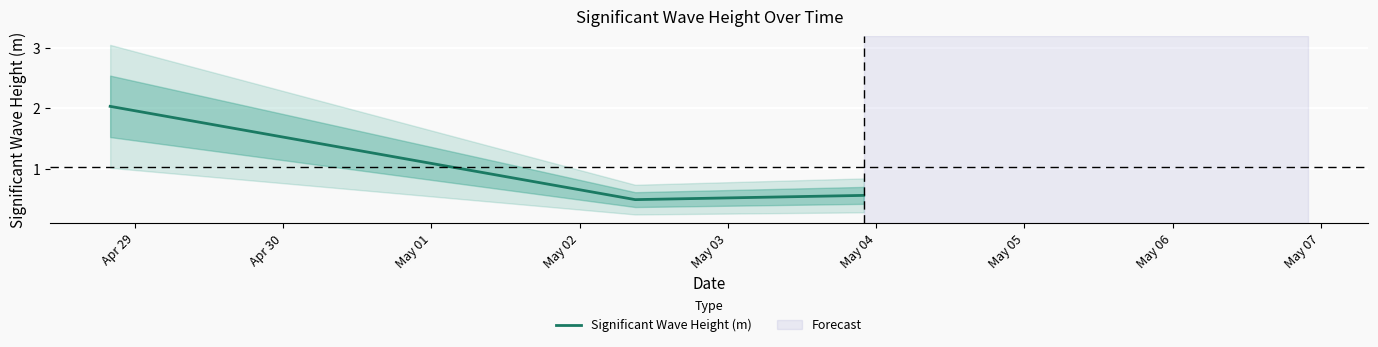

What is the sum of all values?

3.1